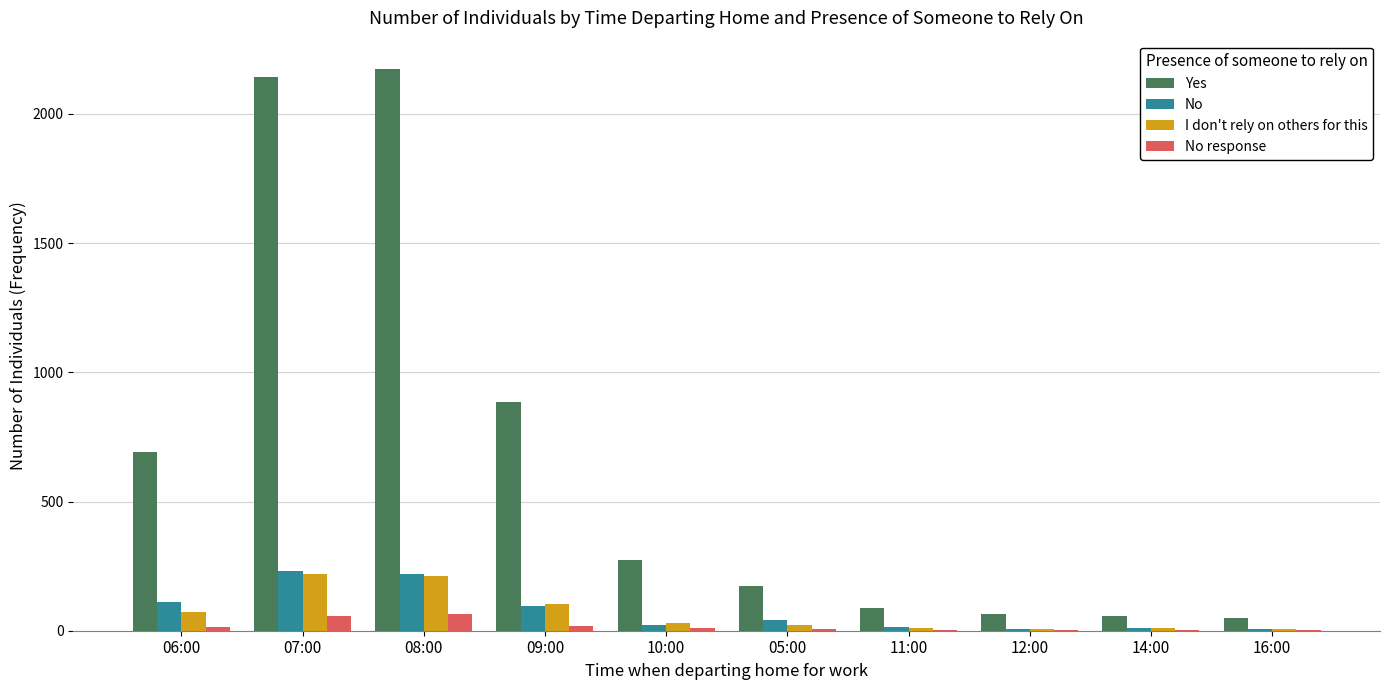

The value of No response at 07:00 is 58. True or false?

True